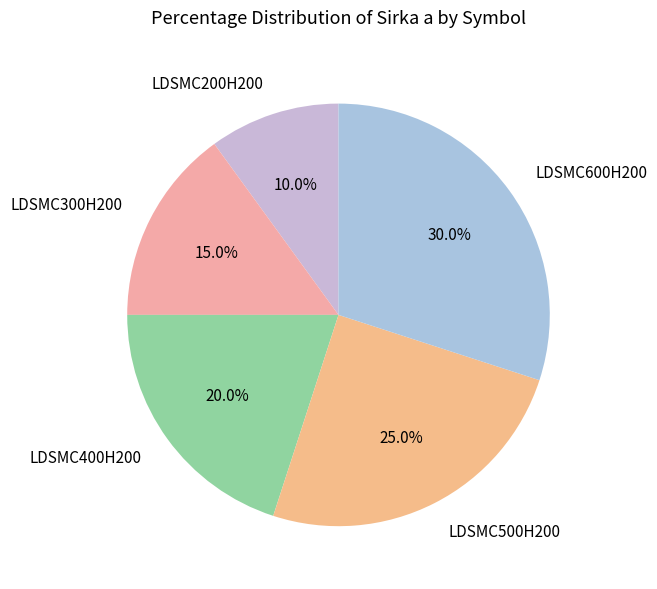

Rank the categories by value from lowest to highest.

LDSMC200H200, LDSMC300H200, LDSMC400H200, LDSMC500H200, LDSMC600H200